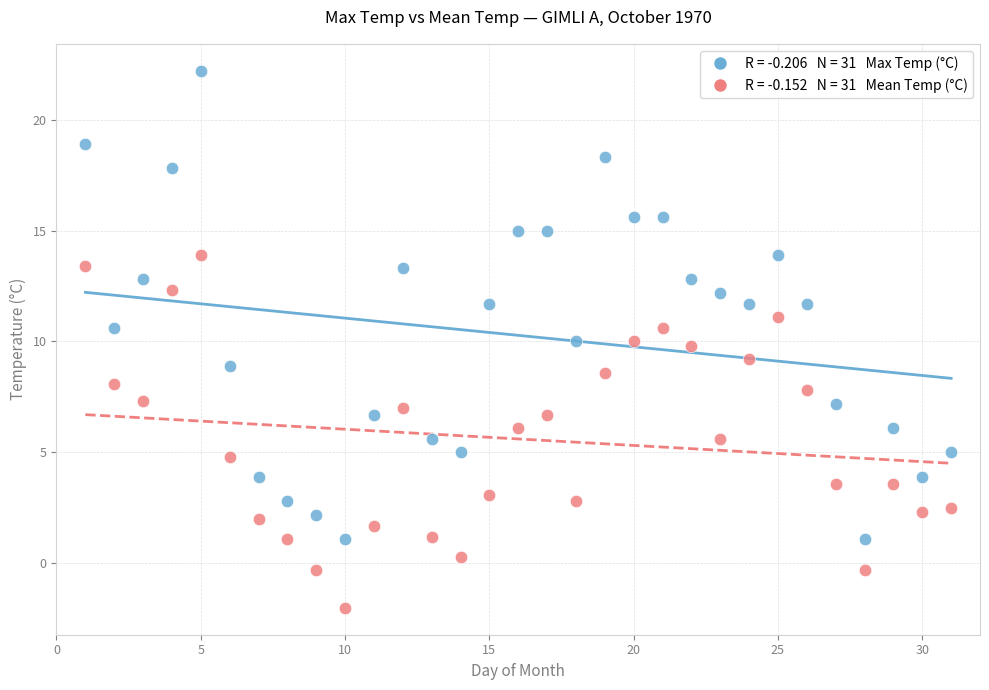

Across all data points, what is the range of X values (max minus min)?

30.0